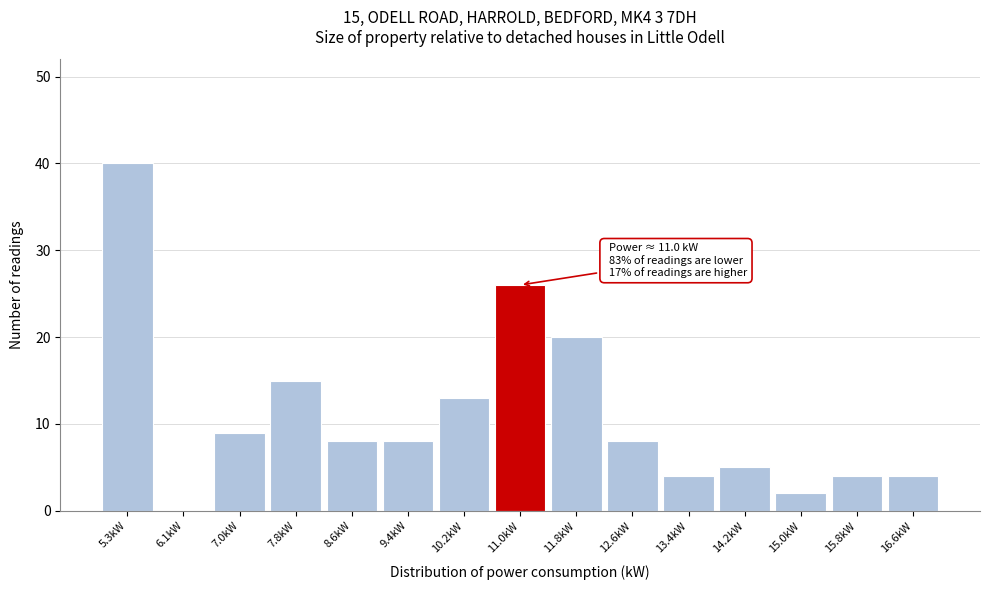

Over which range of the x-axis is the bar tallest?

4.9 to 5.7